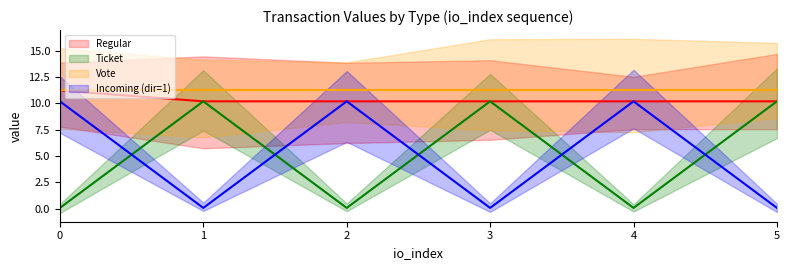

Which series changed the most between 0 and 3?

Ticket